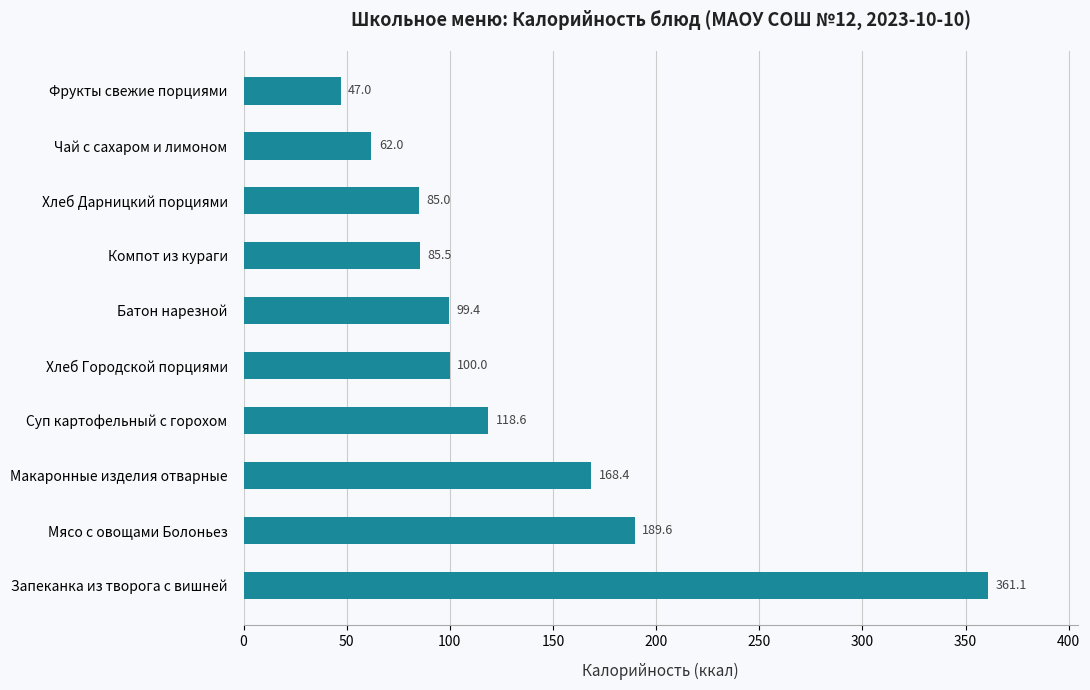

What is the change in value from Суп картофельный с горохом to Чай с сахаром и лимоном?

-56.6